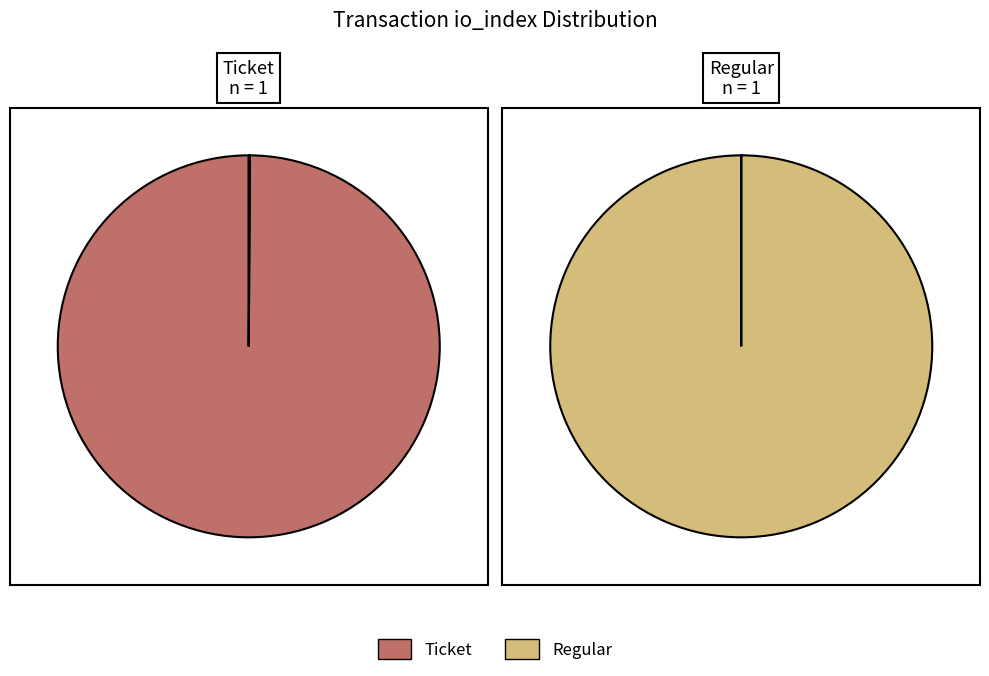

Rank the categories by value from highest to lowest.

Regular, Ticket